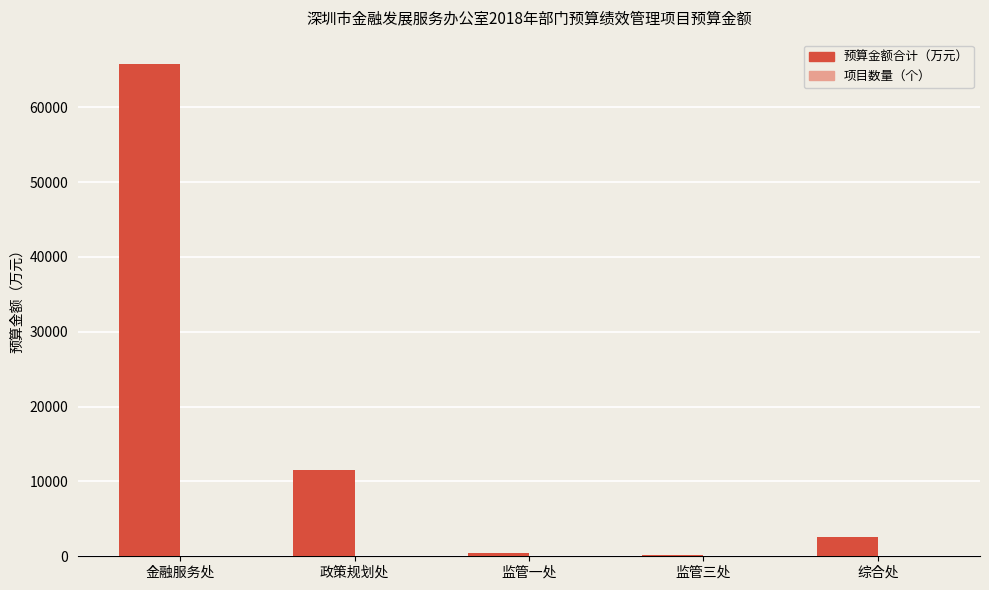

Which series changed the most between 政策规划处 and 监管一处?

预算金额合计（万元）